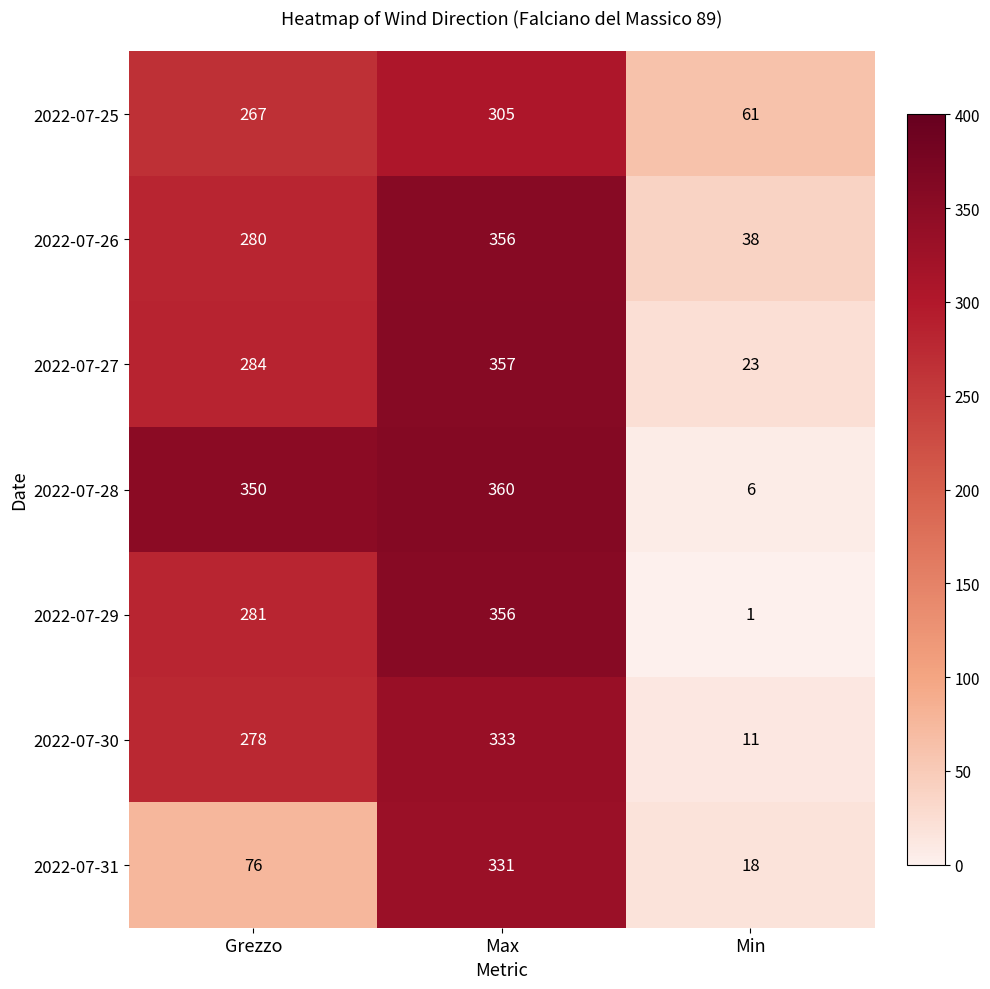

Between Grezzo and Min, which series saw the biggest shift?

2022-07-28